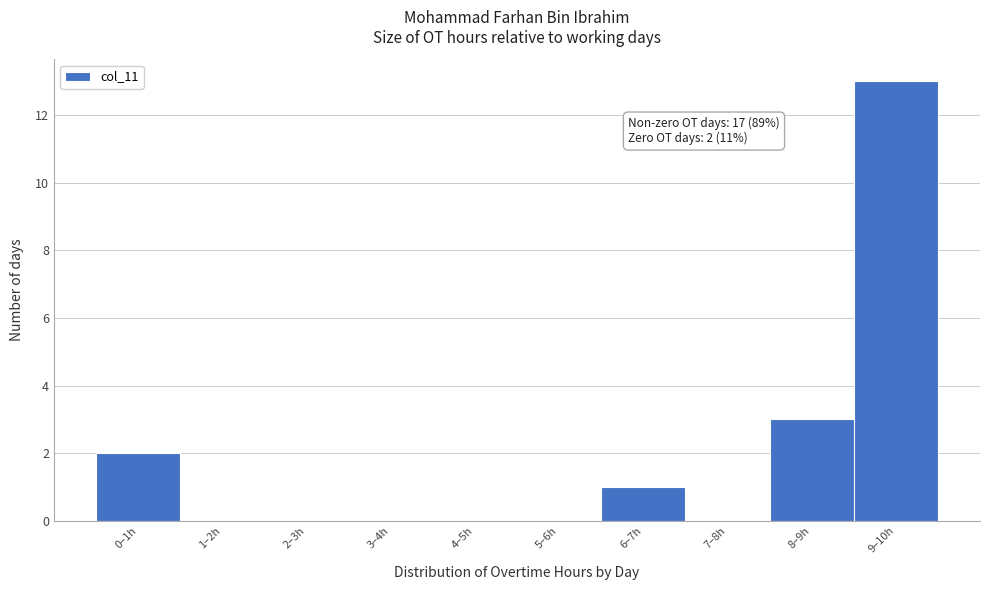

Reading left to right, list all the values displayed in this chart.

0–1h=2	1–2h=0	2–3h=0	3–4h=0	4–5h=0	5–6h=0	6–7h=1	7–8h=0	8–9h=3	9–10h=13